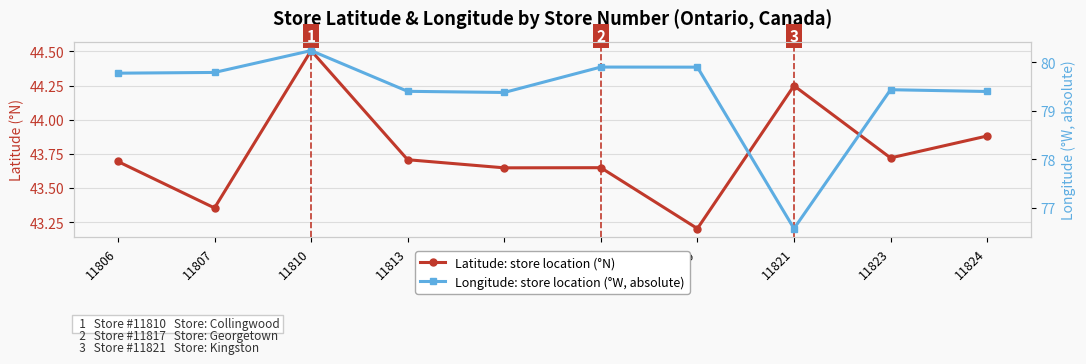

Which series has the widest spread of values?

Longitude: store location (°W, absolute)